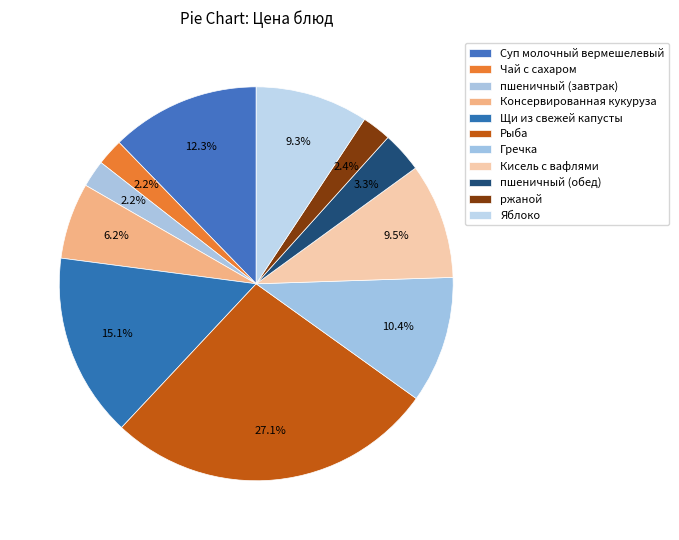

Which slice is the smallest?

Чай с сахаром